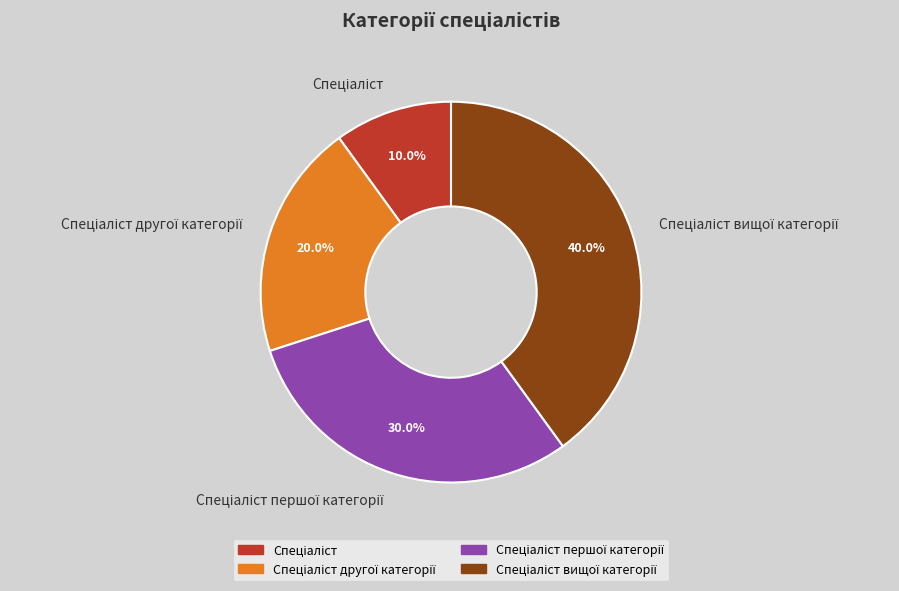

To the nearest percent, what is the average slice percentage?

25%